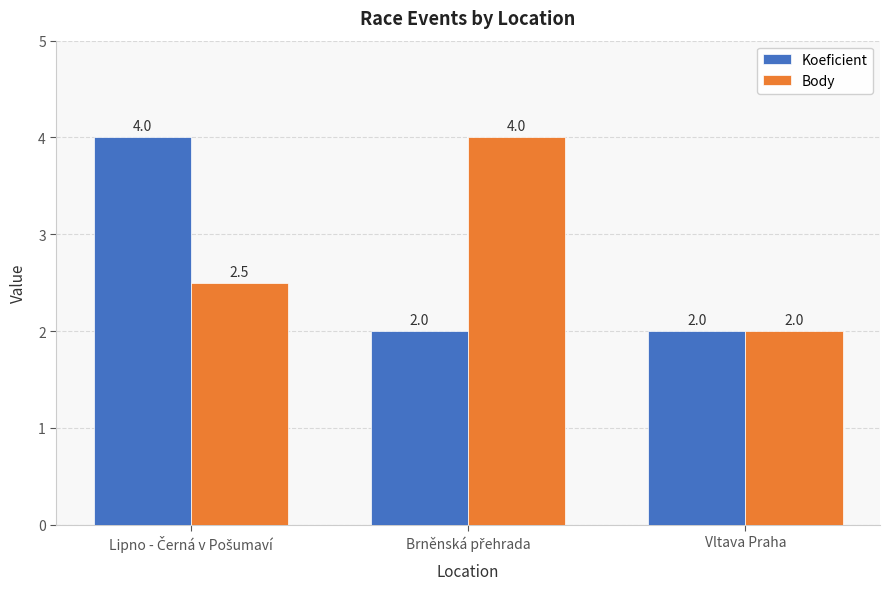

What is the greatest value displayed?

4.0